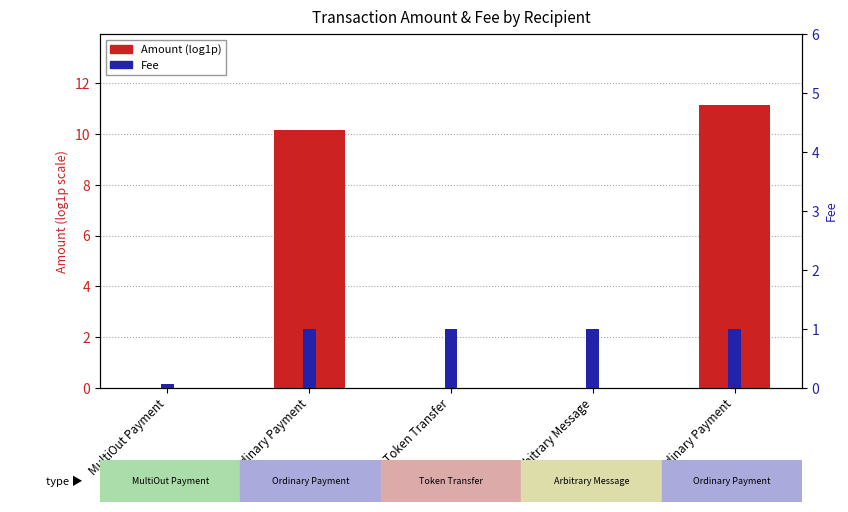

Rank the series by their average value, from highest to lowest.

Amount (log1p), Fee